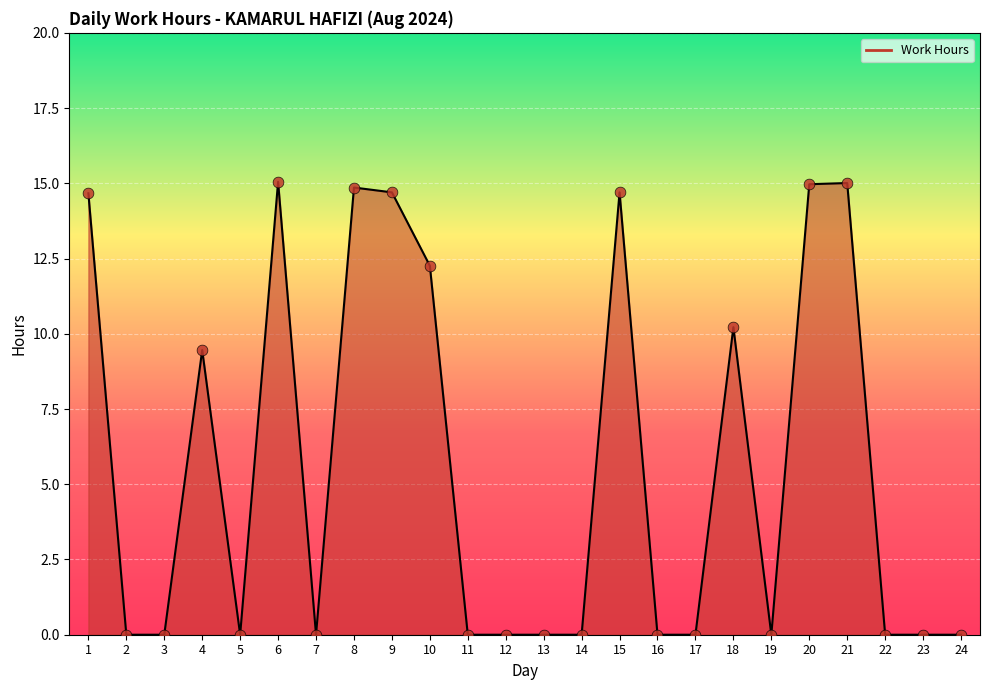

What is the change in value from 6 to 20?

-0.1